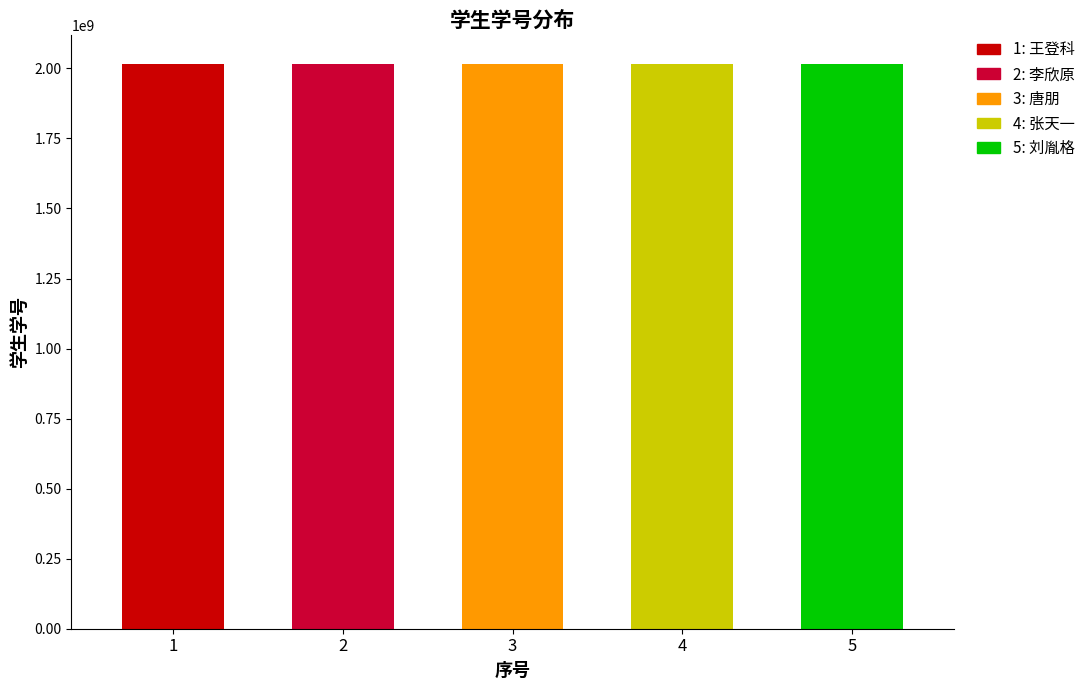

Reading left to right, list all the values displayed in this chart.

1=2017110504	2=2015110241	3=2017110996	4=2017110840	5=2017110947